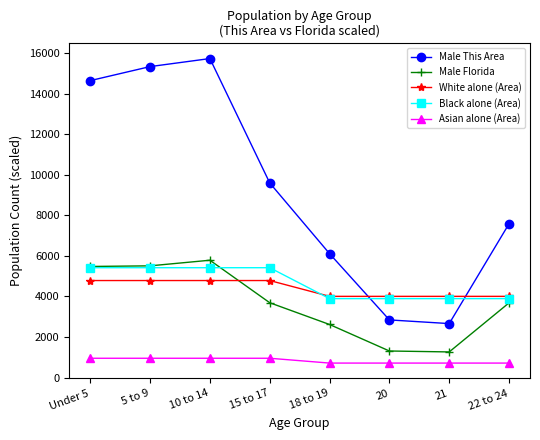

How many intersections are there between Black alone (Area) and Male This Area?

2